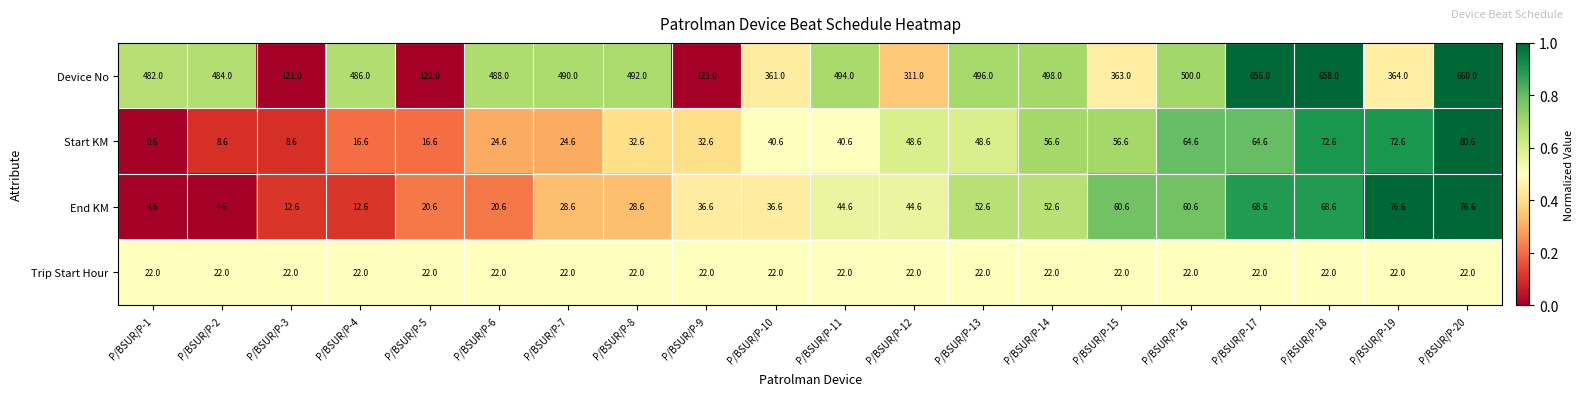

At which category is the sum across all series the highest?

P/BSUR/P-20